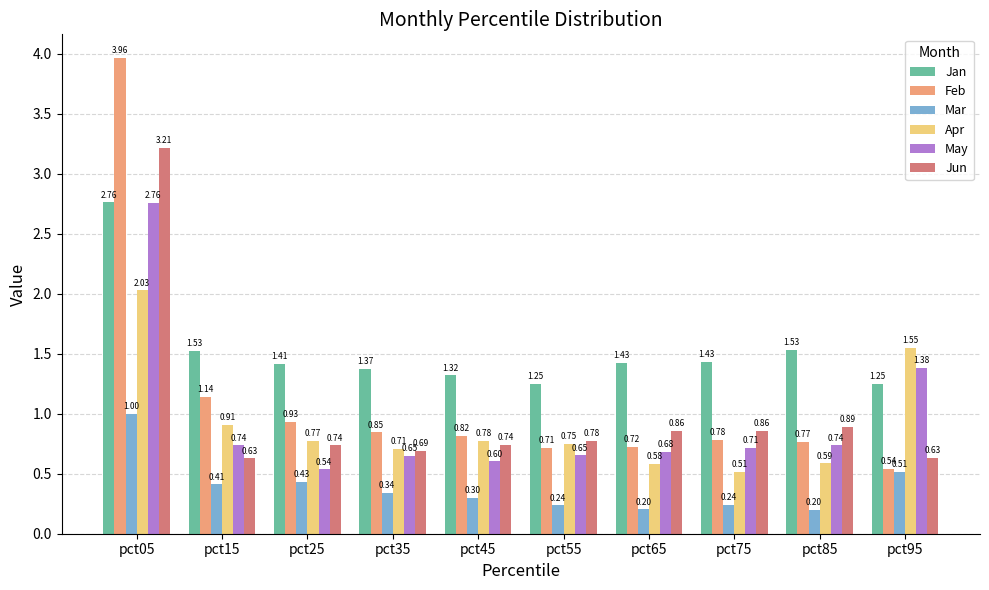

What is the lowest value of the Jun series?

0.6